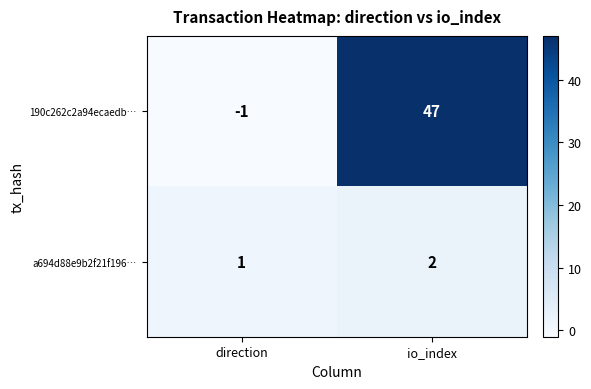

What is the sum of all a694d88e9b2f21f196… values?

3